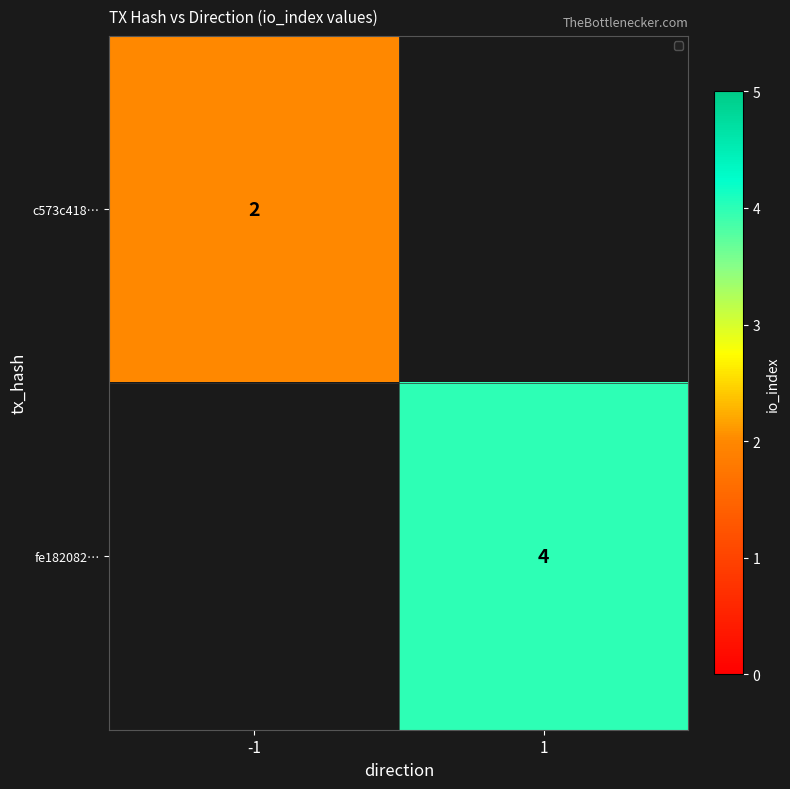

At which category is the sum across all series the highest?

1